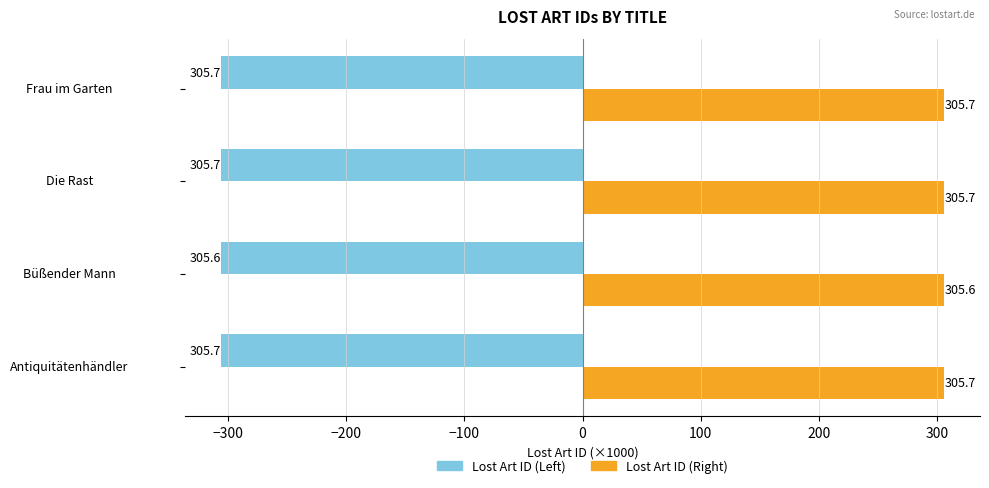

Which series has the largest total across all categories?

Lost Art ID (Right)